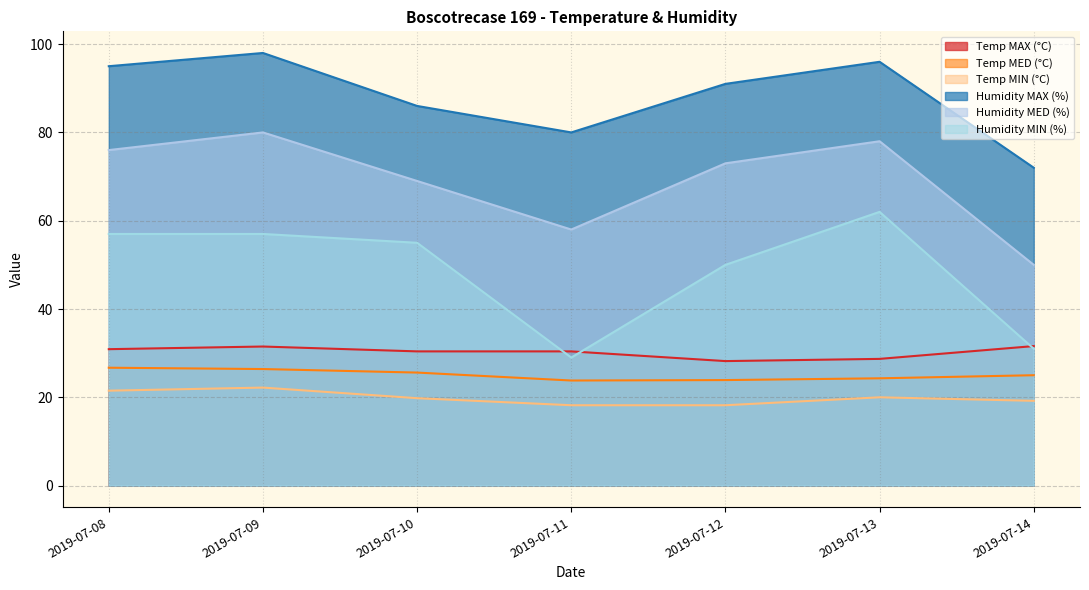

At which category does the chart reach its minimum across all series?

2019-07-11